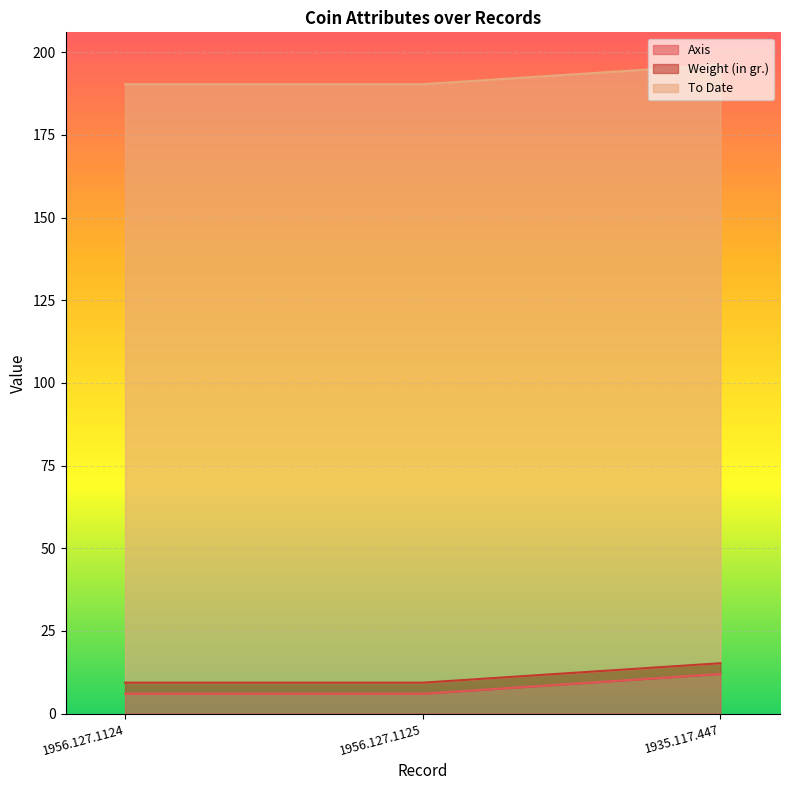

What is the lowest value of the Axis series?

6.0